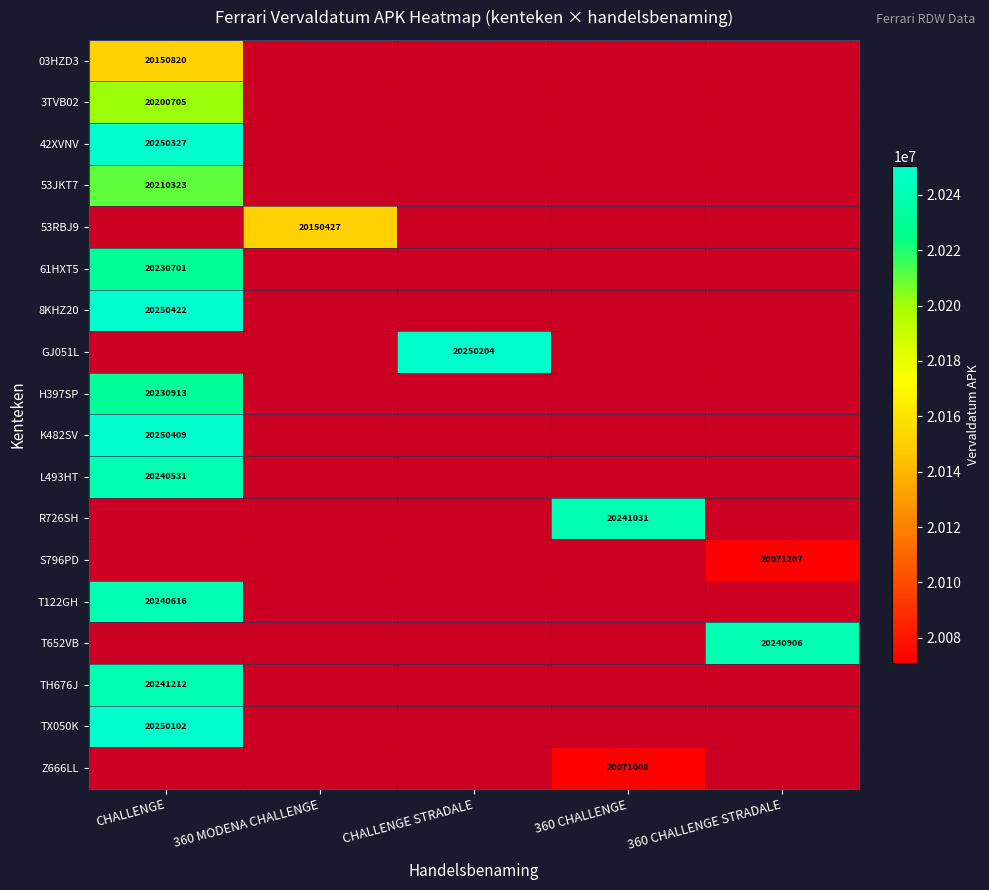

Which category has the highest value across all series?

CHALLENGE